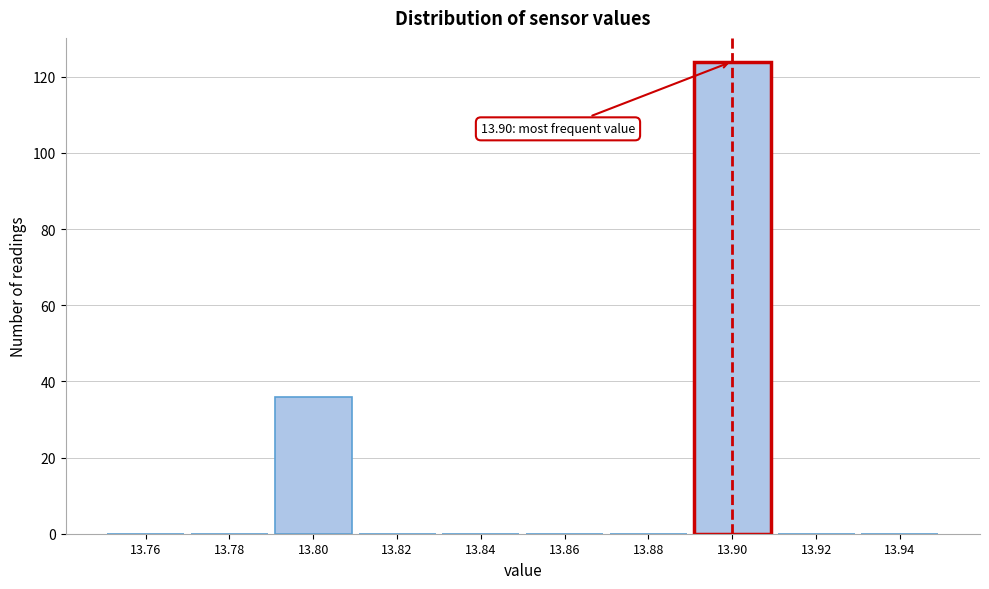

Which range on the x-axis has the tallest bar?

13.89 to 13.91